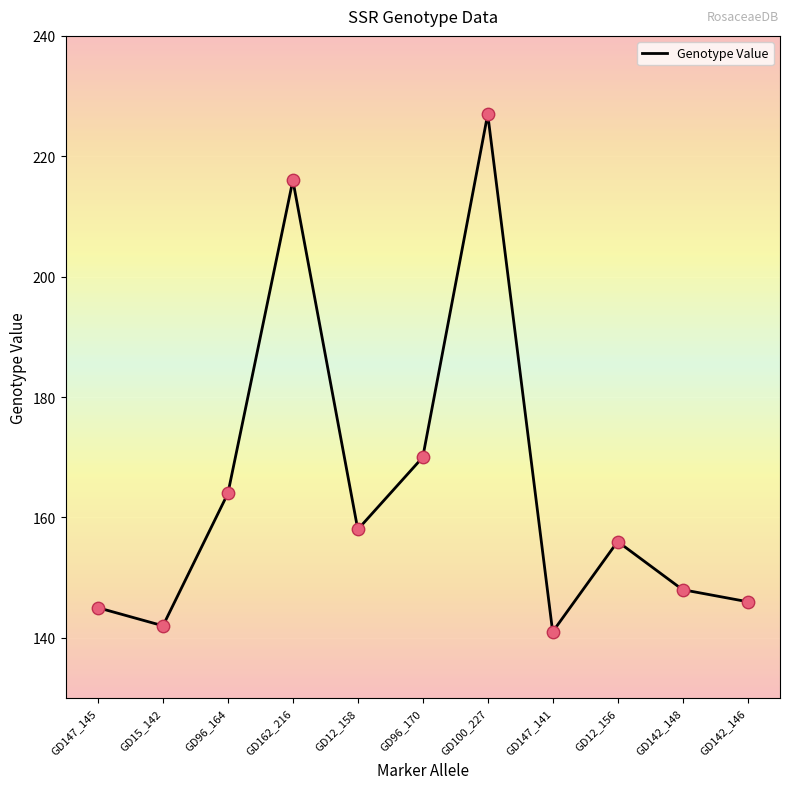

What is the ratio of the value at GD147_145 to the value at GD96_170?

0.9